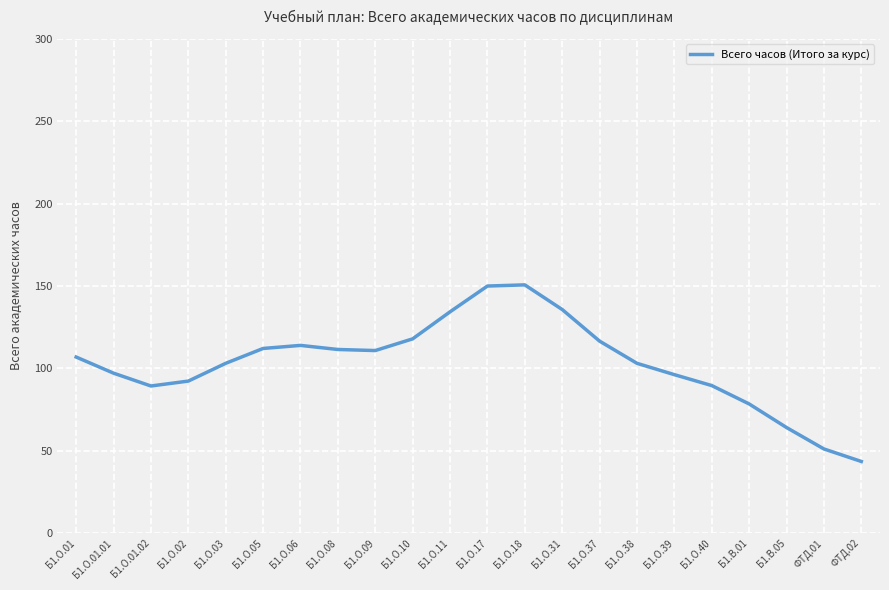

What is the change in value from Б1.О.10 to Б1.О.18?

+32.8